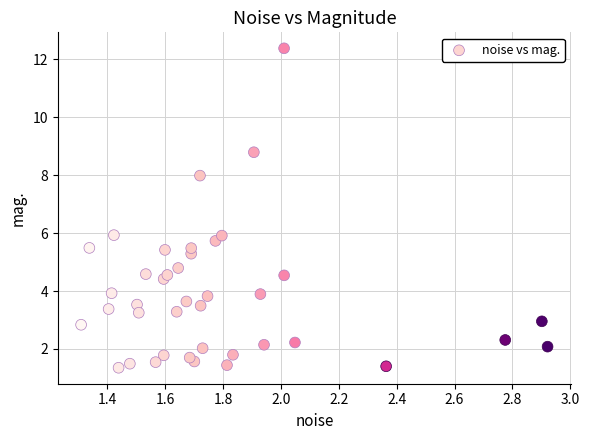

What is the range of Y values (max minus min)?

11.0